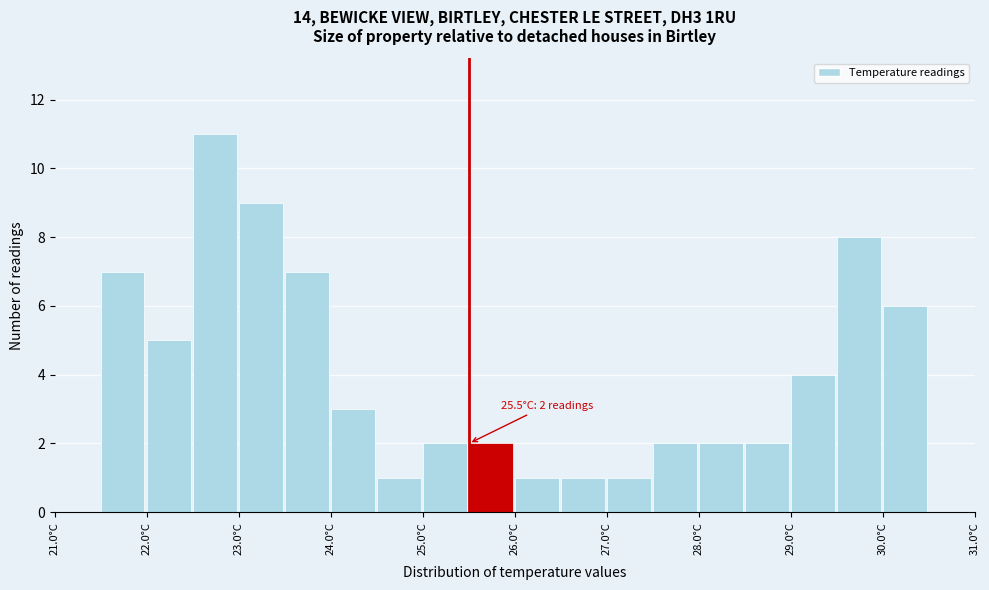

Which range on the x-axis has the tallest bar?

22.5 to 23.0